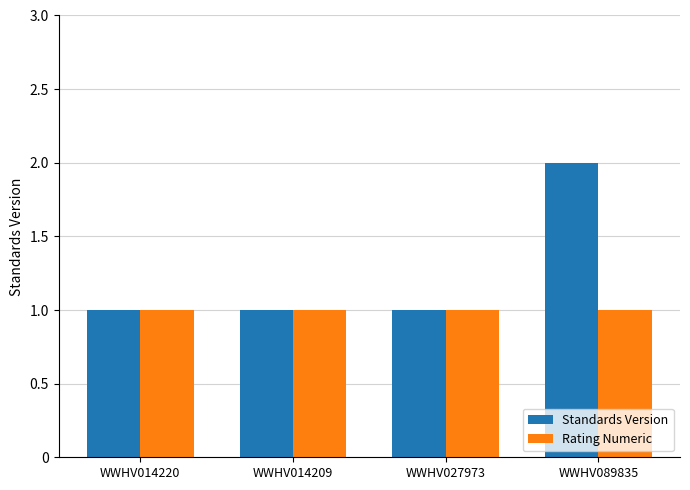

Which series changed the most between WWHV014209 and WWHV089835?

Standards Version